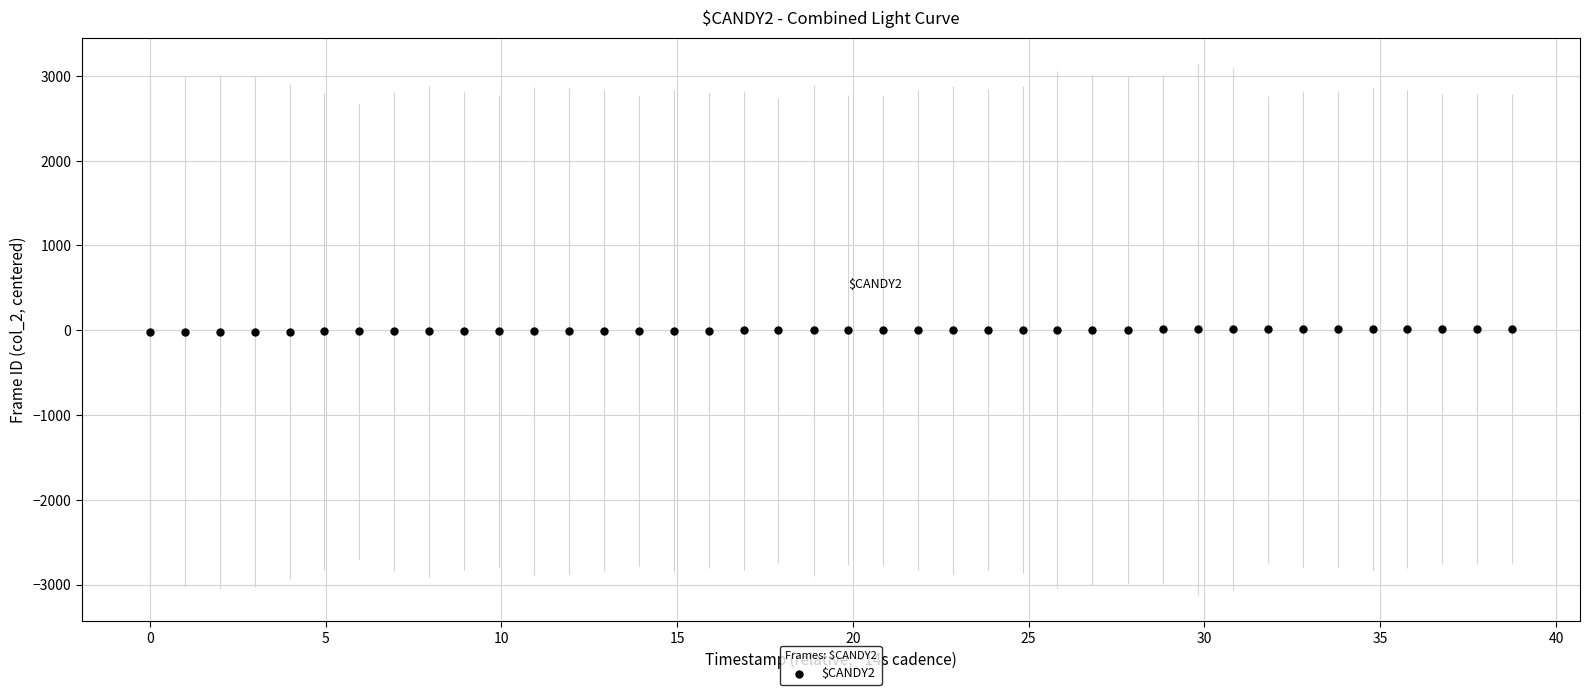

What is the range of Y values (max minus min)?

39.0